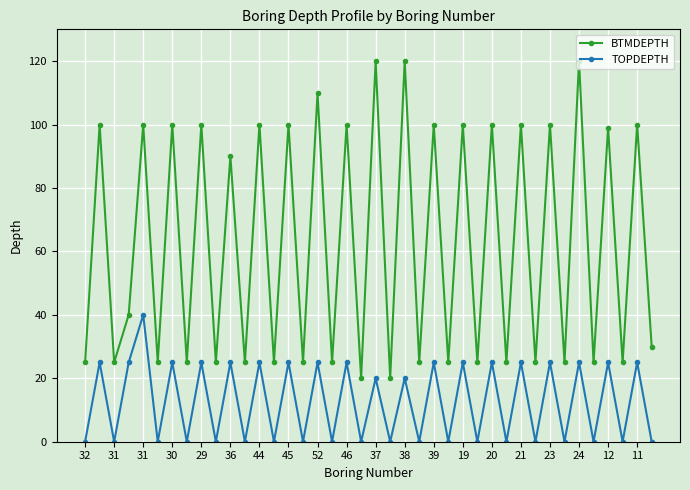

What is the average value of the TOPDEPTH series?

13